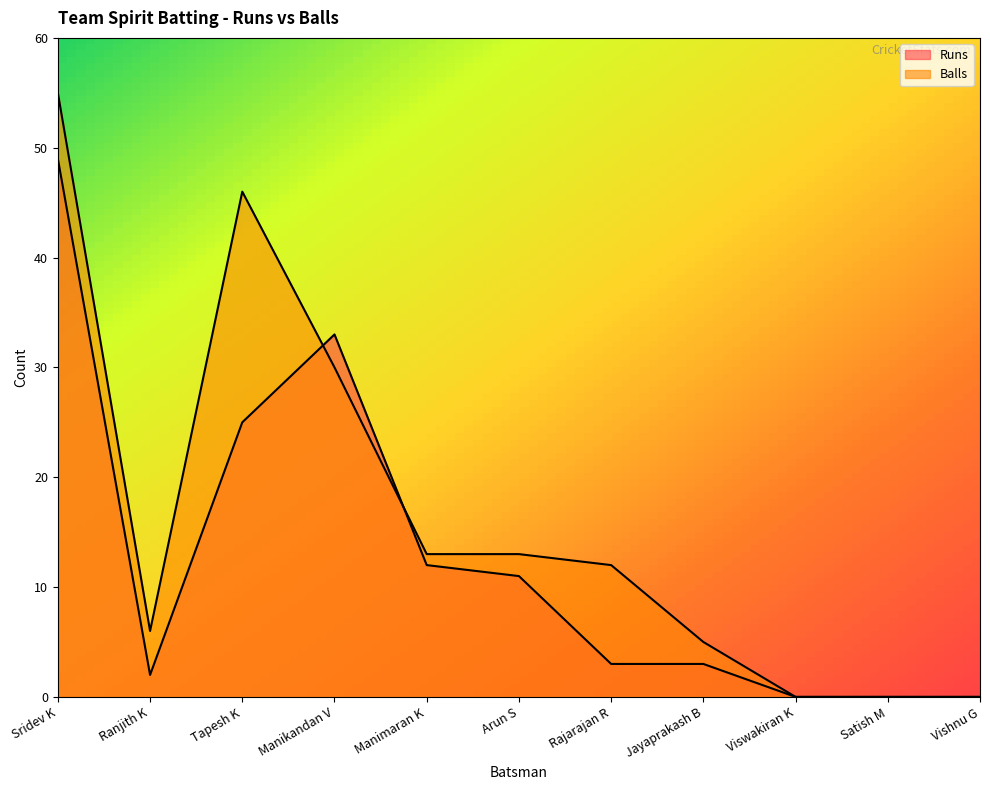

Reading left to right, transcribe all the data shown in this chart.

Runs: 49	2	25	33	12	11	3	3	0	0	0
Balls: 55	6	46	30	13	13	12	5	0	0	0